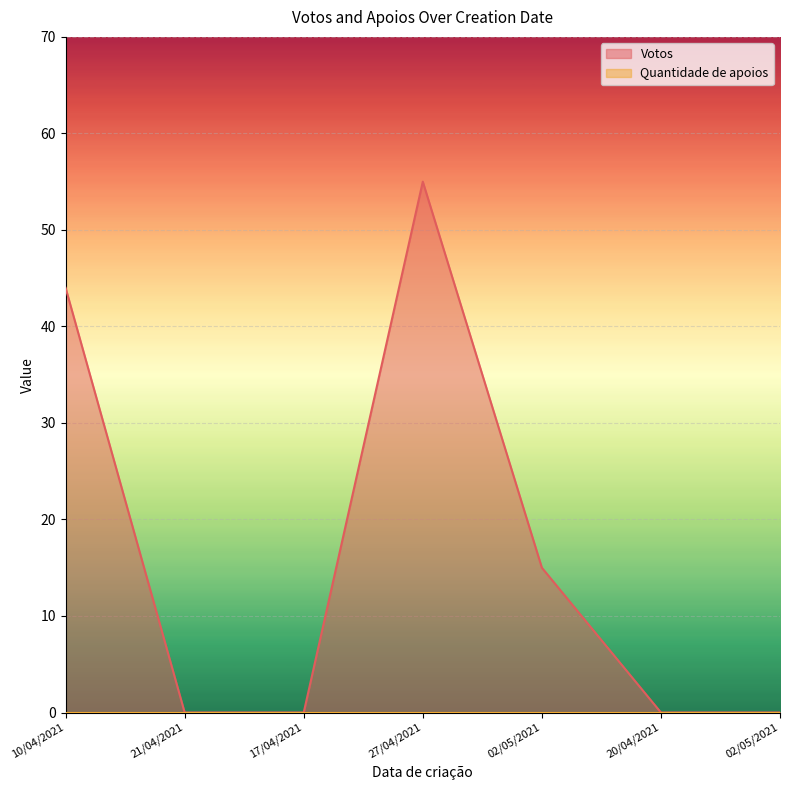

What is the sum of the values at 27/04/2021 and 10/04/2021?

99